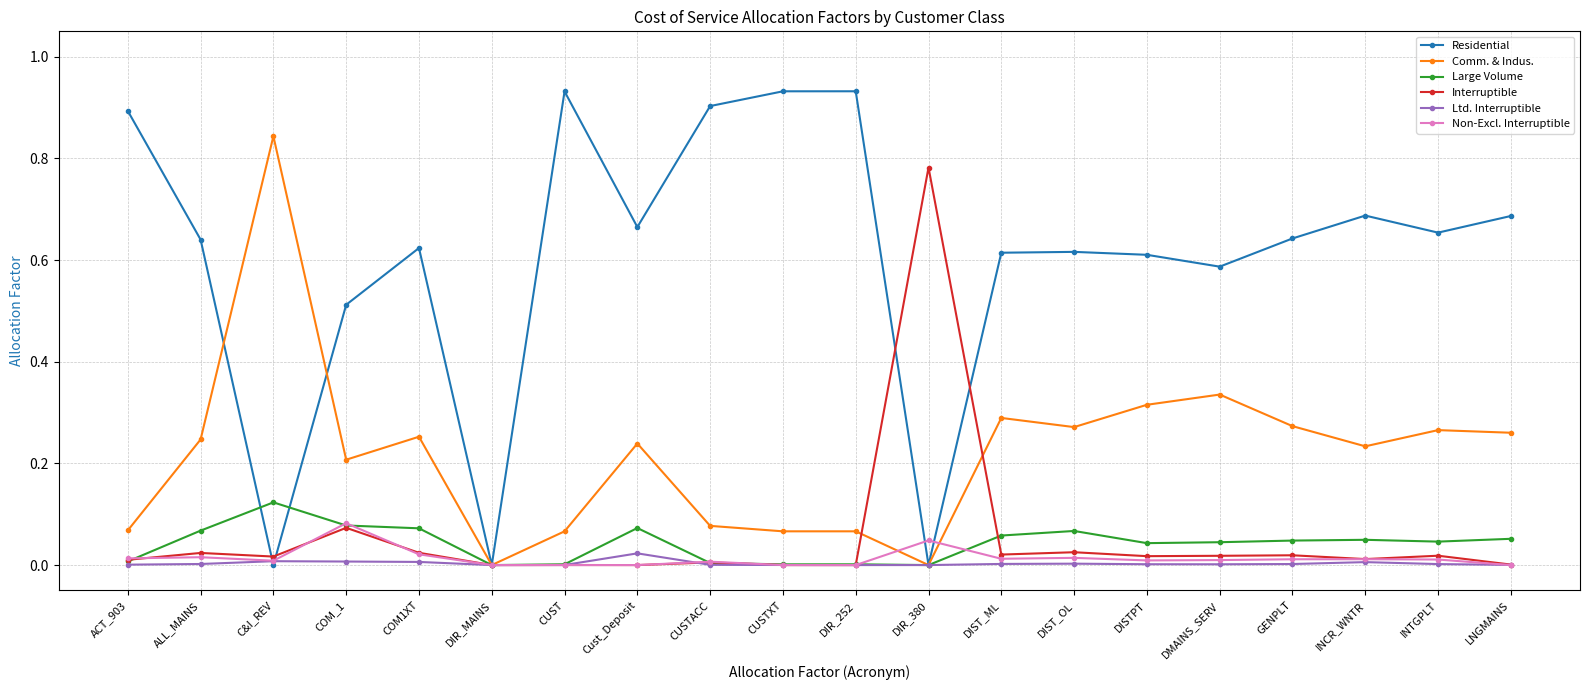

Which category has the highest value in the Comm. & Indus. series?

C&I_REV